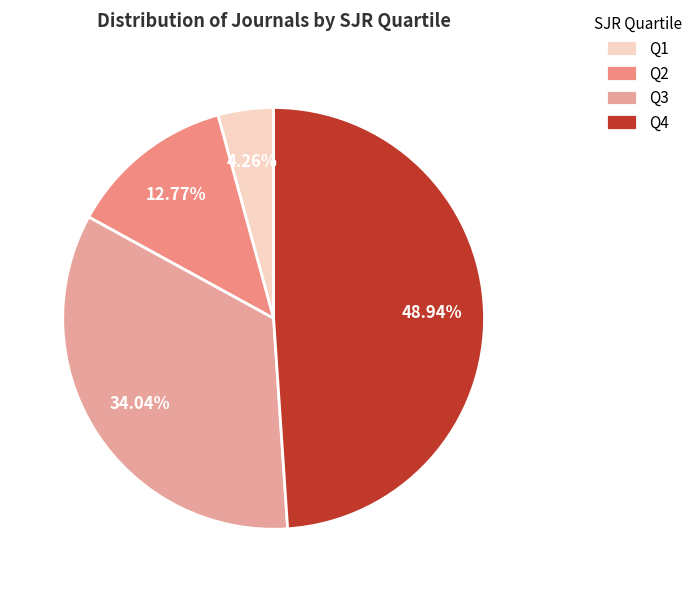

To the nearest percent, what is the average slice percentage?

25%